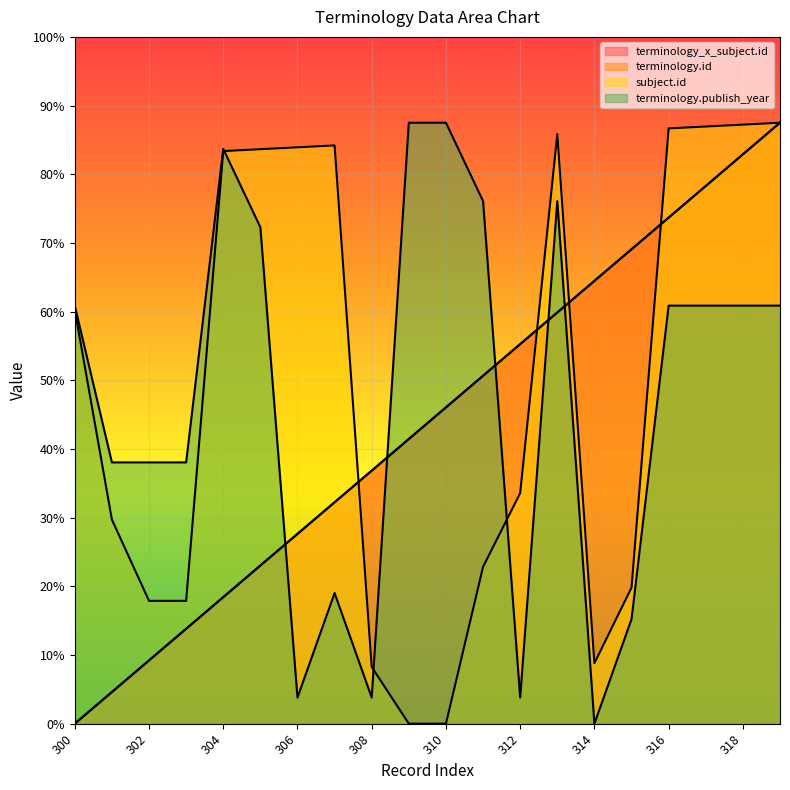

Between which two adjacent categories do subject.id and terminology_x_subject.id first intersect?

307 and 308